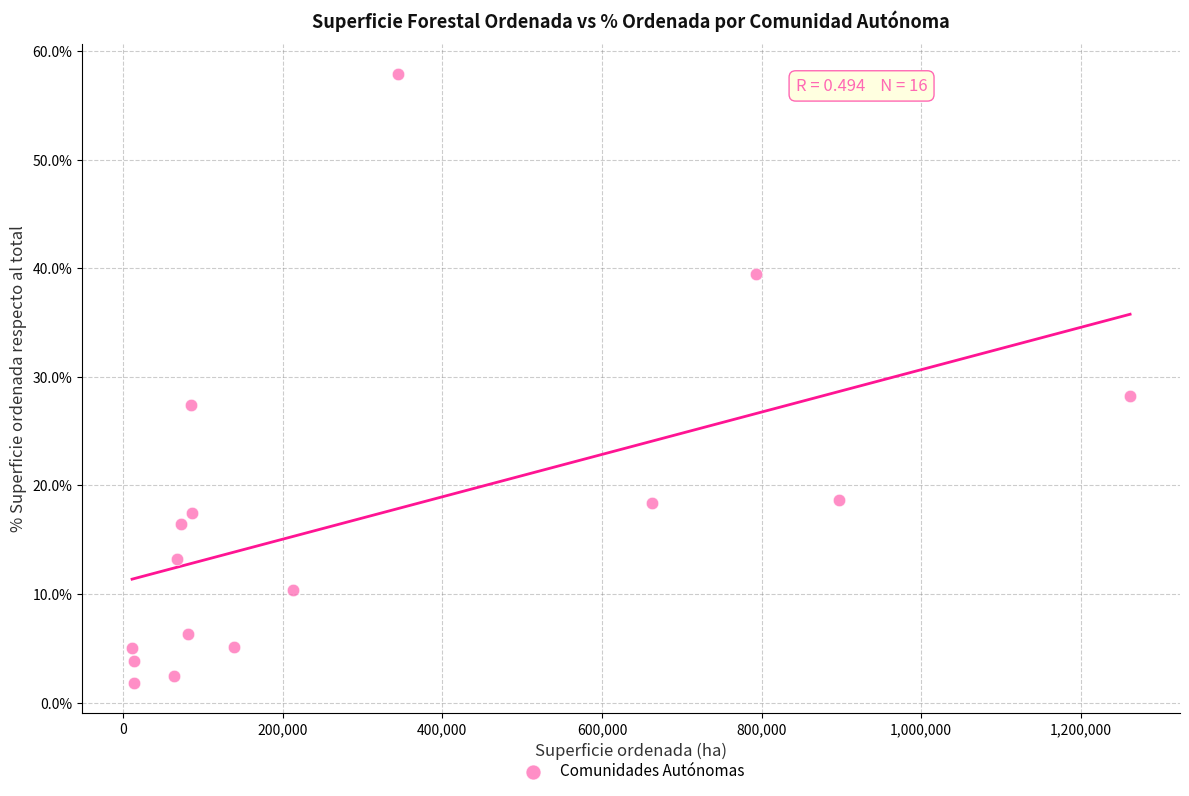

What is the range of Y values (max minus min)?

56.0